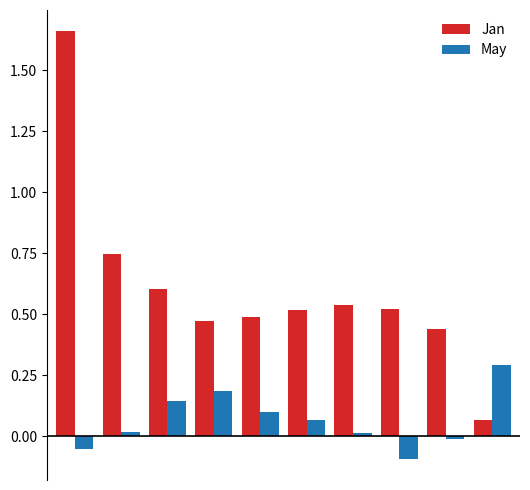

What is the difference between the maximum and minimum values in the Jan series?

1.6